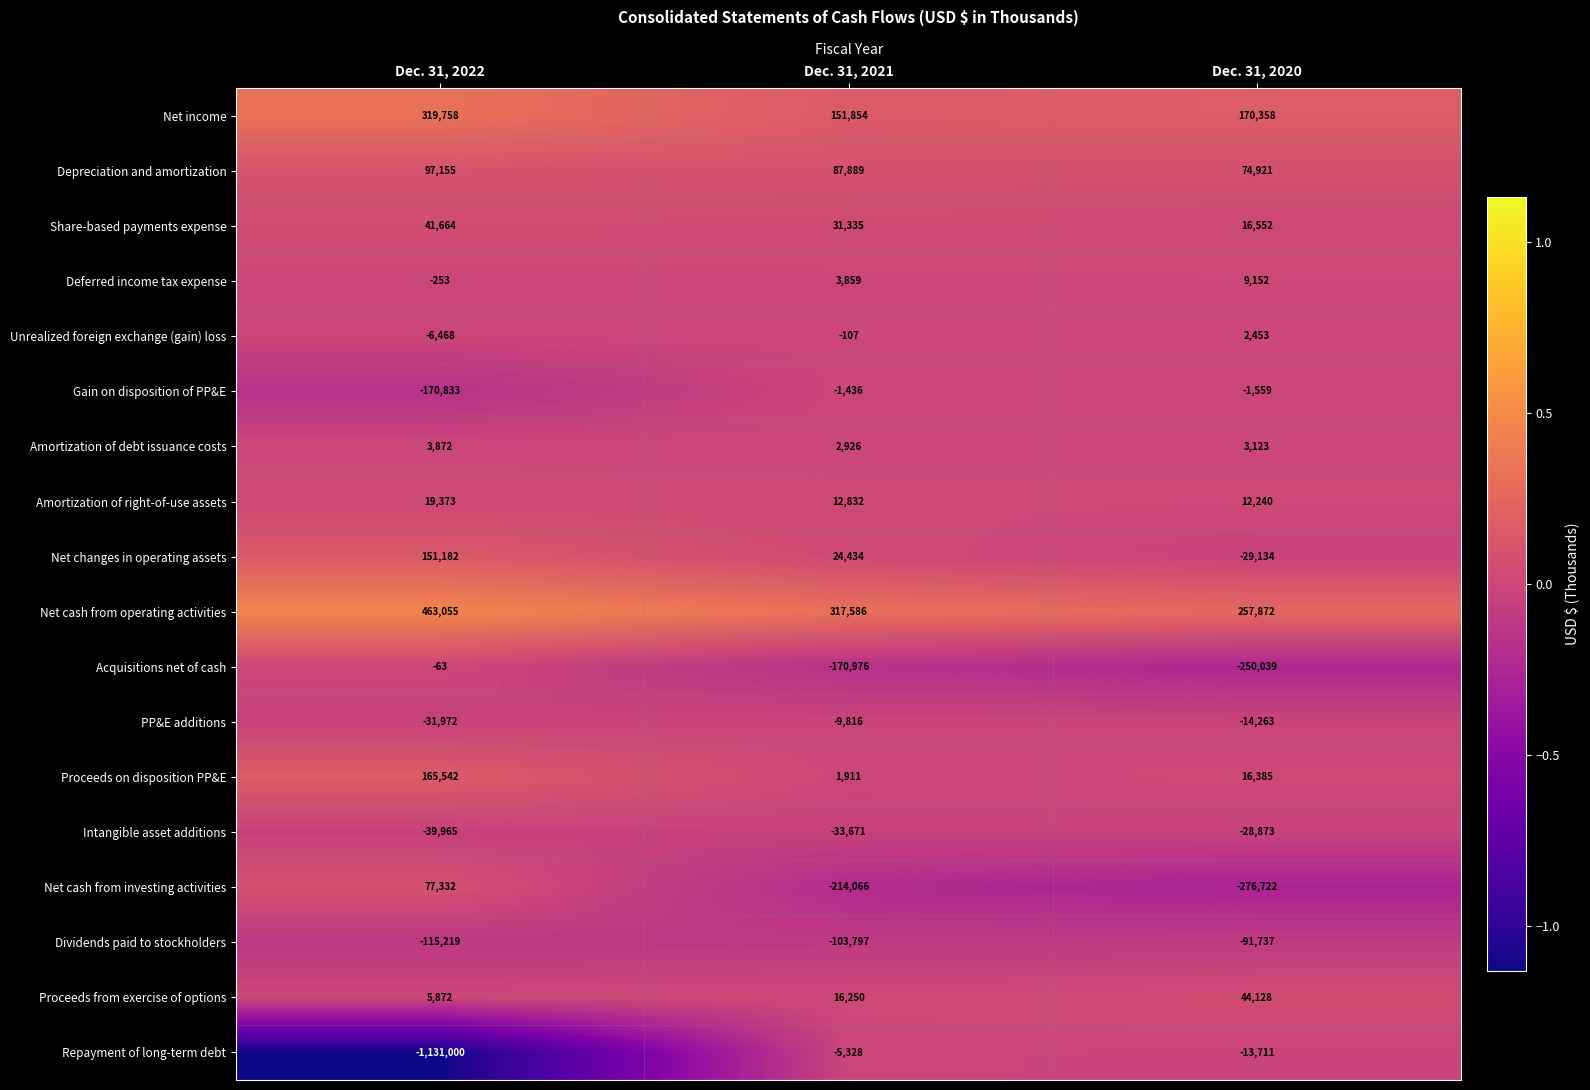

What is the approximate value of Share-based payments expense at Dec. 31, 2022, to the nearest 50?

41650